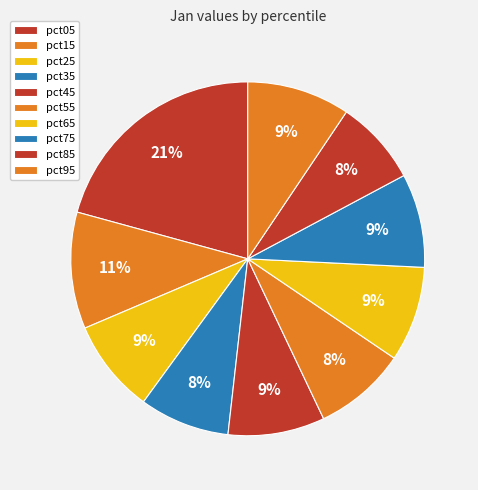

Is there any slice that represents more than half of the pie?

No